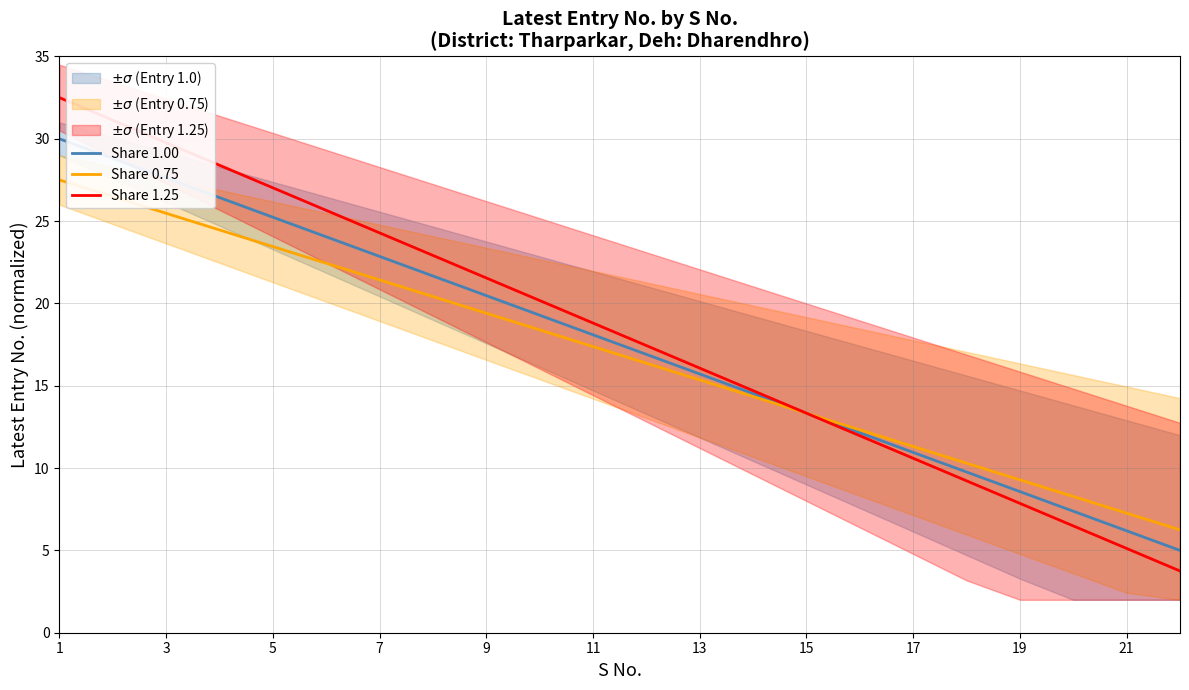

The value of Share 1.00 at 3 is 27.6. True or false?

True